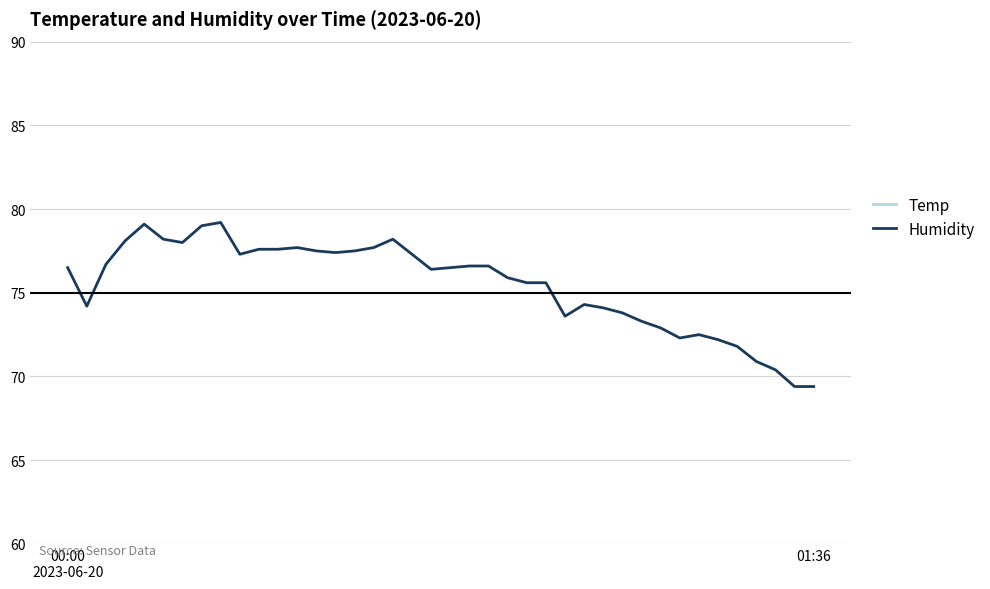

What is the smallest value displayed?

19.1